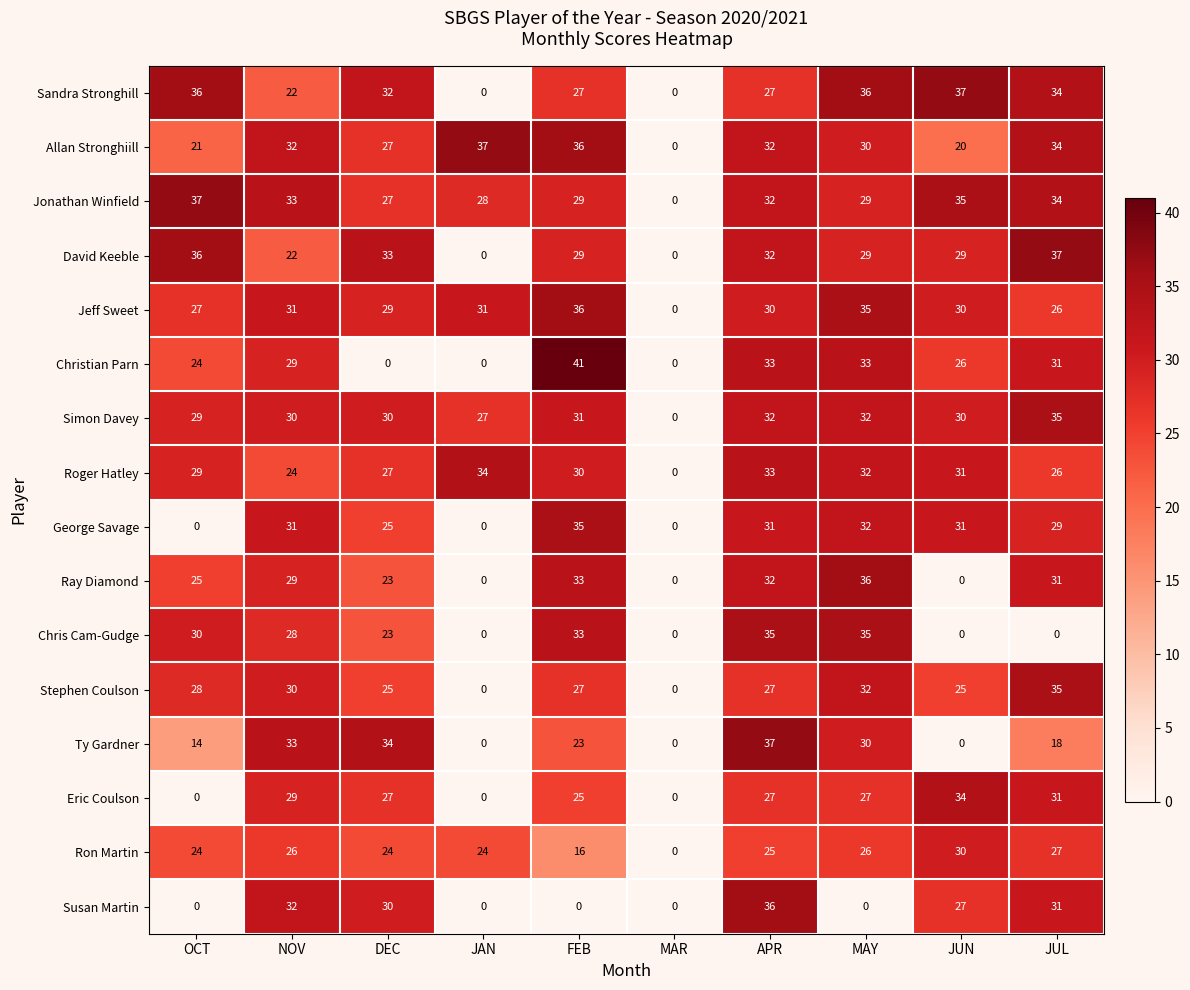

Read the Roger Hatley value at NOV, to the nearest 10.

20